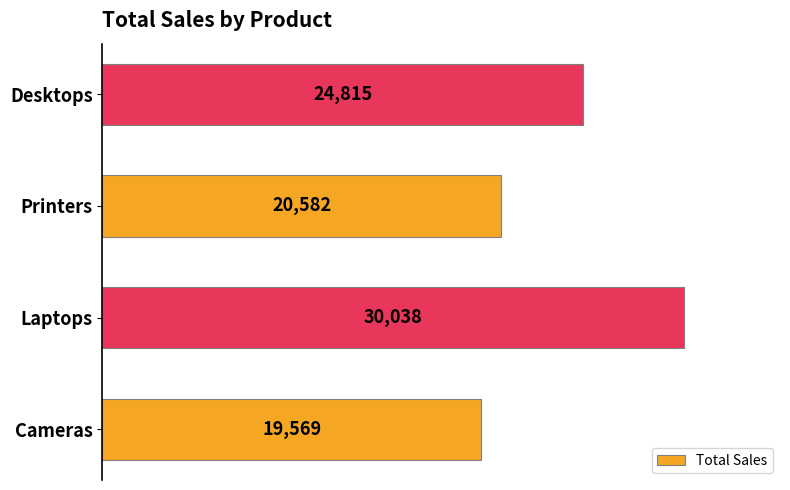

List the labels in order of value, largest first.

Laptops, Desktops, Printers, Cameras